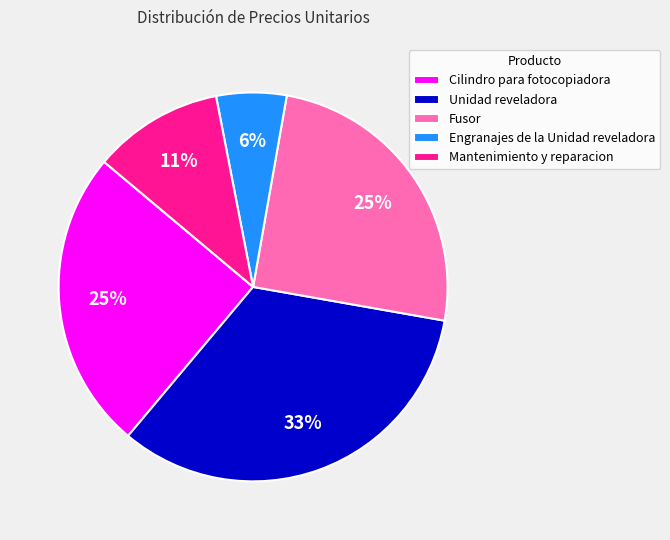

To the nearest percent, what percentage of the pie is Engranajes de la Unidad reveladora?

6%